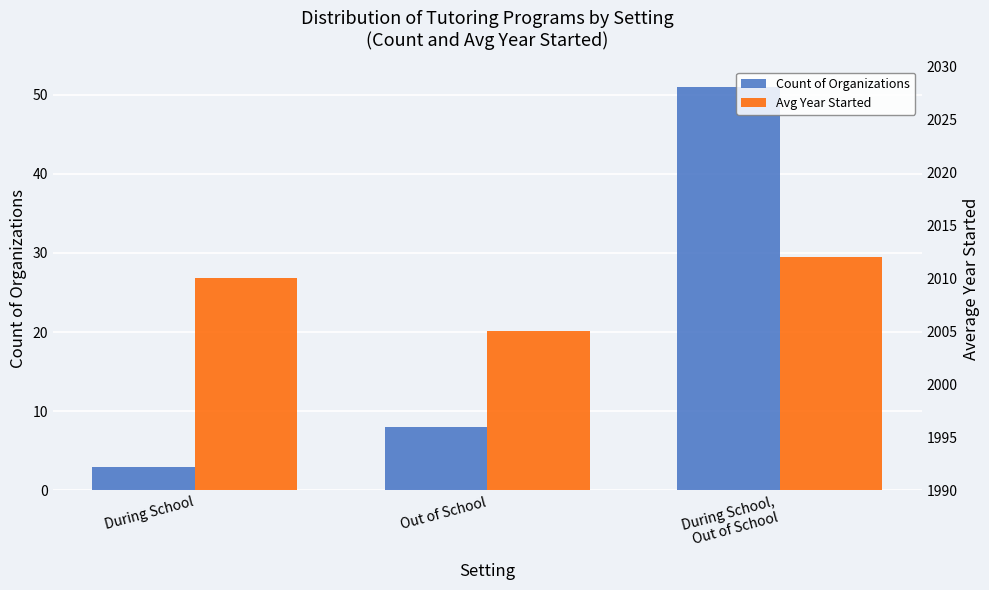

Which category has the lowest value across all series?

During School